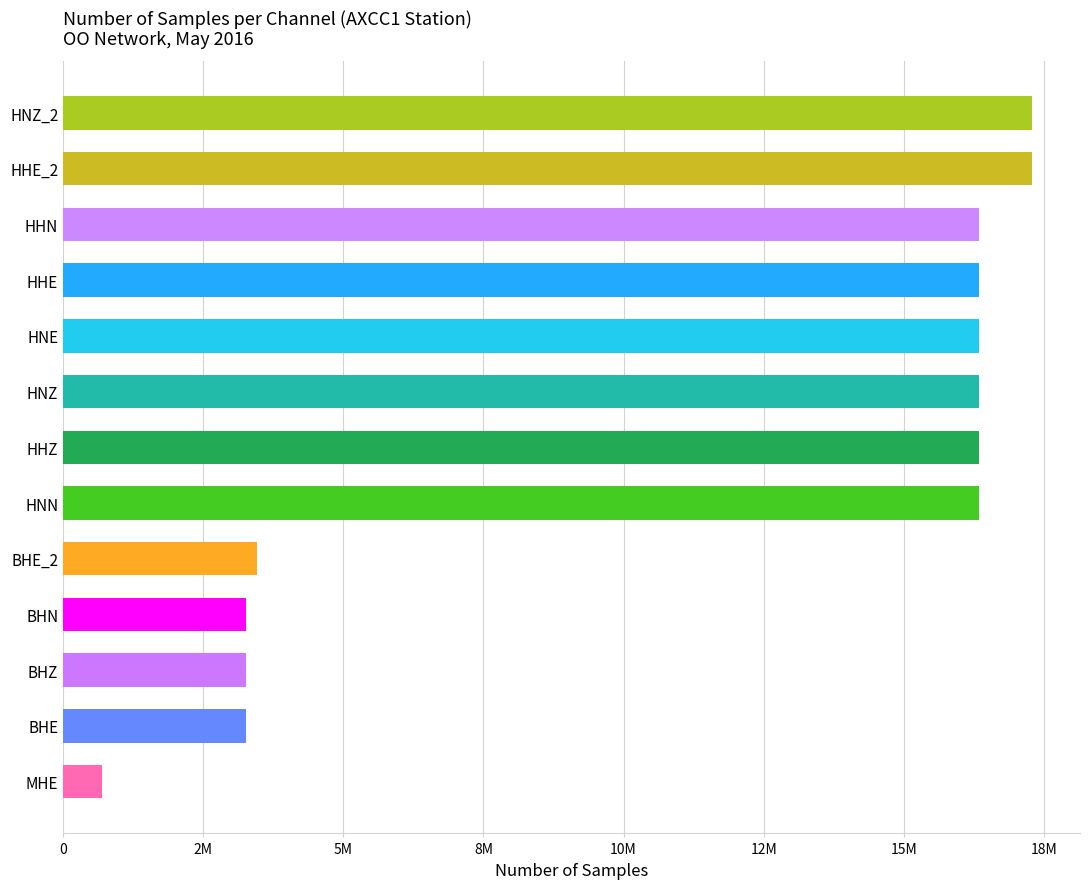

How many data points does each series have?

13